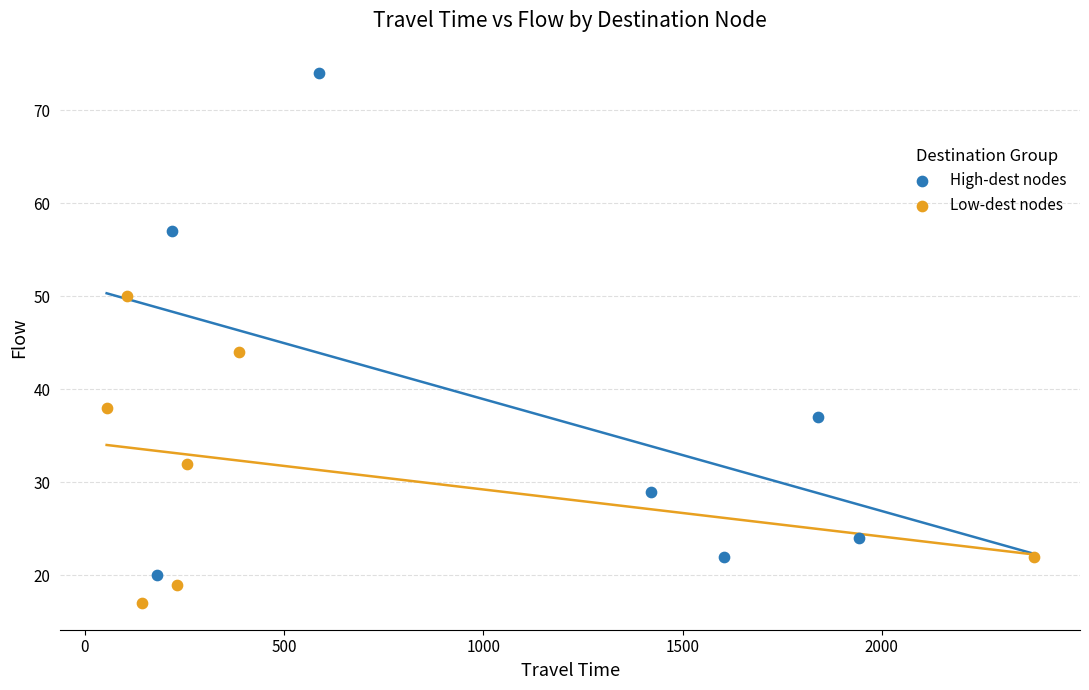

Which series has the largest Y range (max minus min)?

High-dest nodes